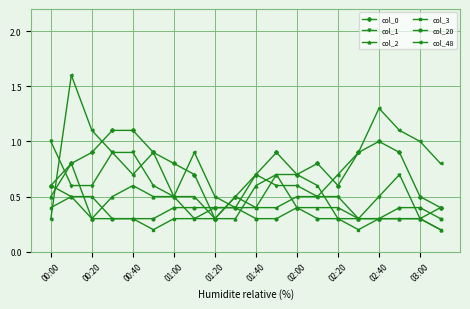

What is the value of the col_20 point at the 8th from the left?

0.4